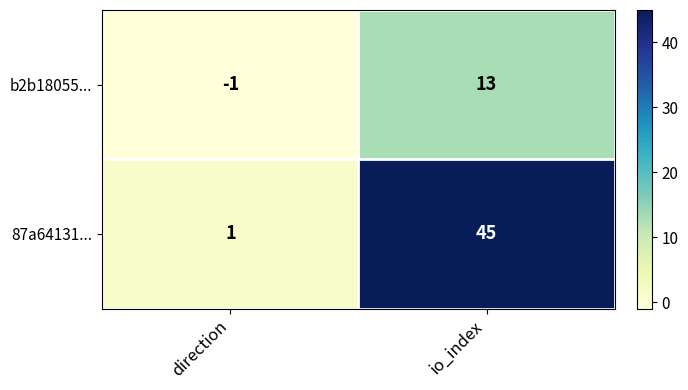

Which series has the widest spread of values?

87a64131...